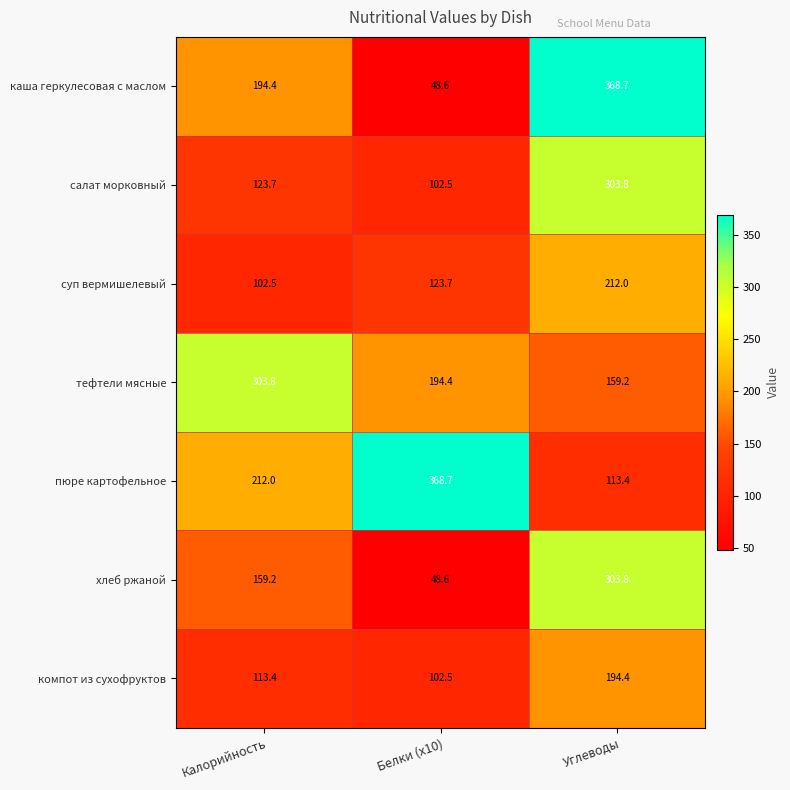

What is the greatest value displayed?

368.7